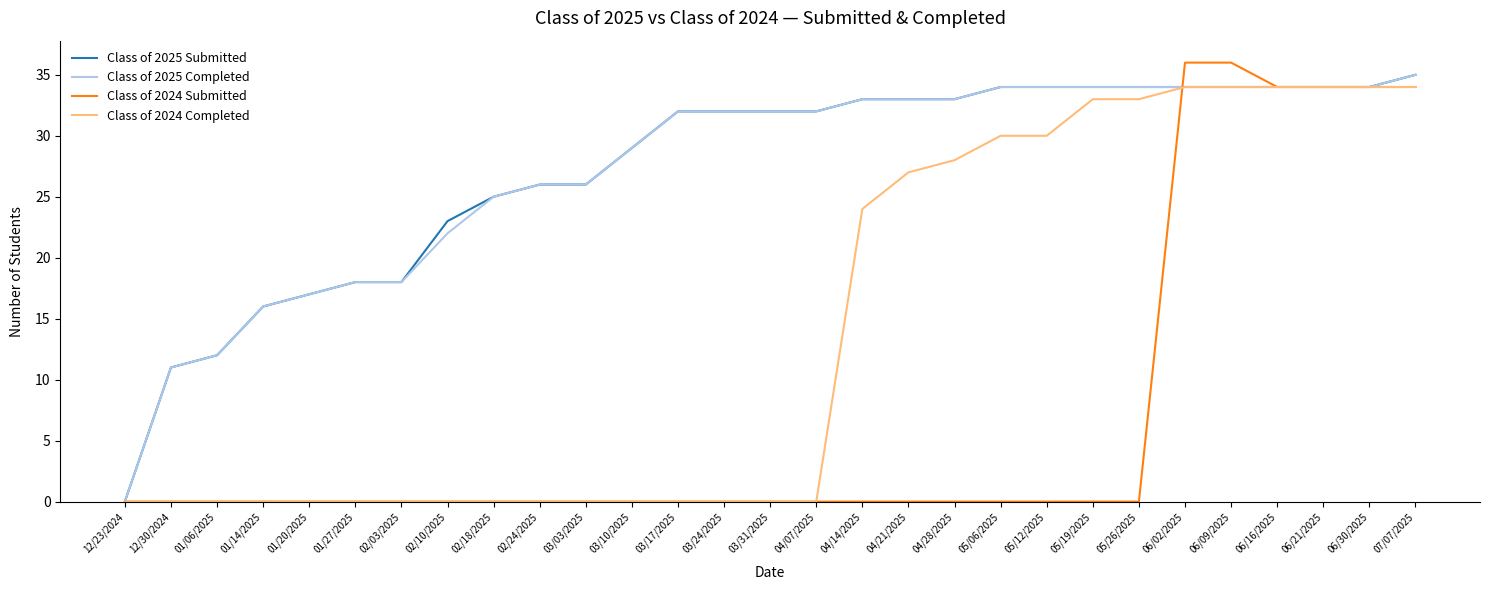

Reading left to right, transcribe all the data shown in this chart.

Class of 2025 Submitted: 0	11	12	16	17	18	18	23	25	26	26	29	32	32	32	32	33	33	33	34	34	34	34	34	34	34	34	34	35
Class of 2025 Completed: 0	11	12	16	17	18	18	22	25	26	26	29	32	32	32	32	33	33	33	34	34	34	34	34	34	34	34	34	35
Class of 2024 Submitted: 0	0	0	0	0	0	0	0	0	0	0	0	0	0	0	0	0	0	0	0	0	0	0	36	36	34	34	34	34
Class of 2024 Completed: 0	0	0	0	0	0	0	0	0	0	0	0	0	0	0	0	24	27	28	30	30	33	33	34	34	34	34	34	34